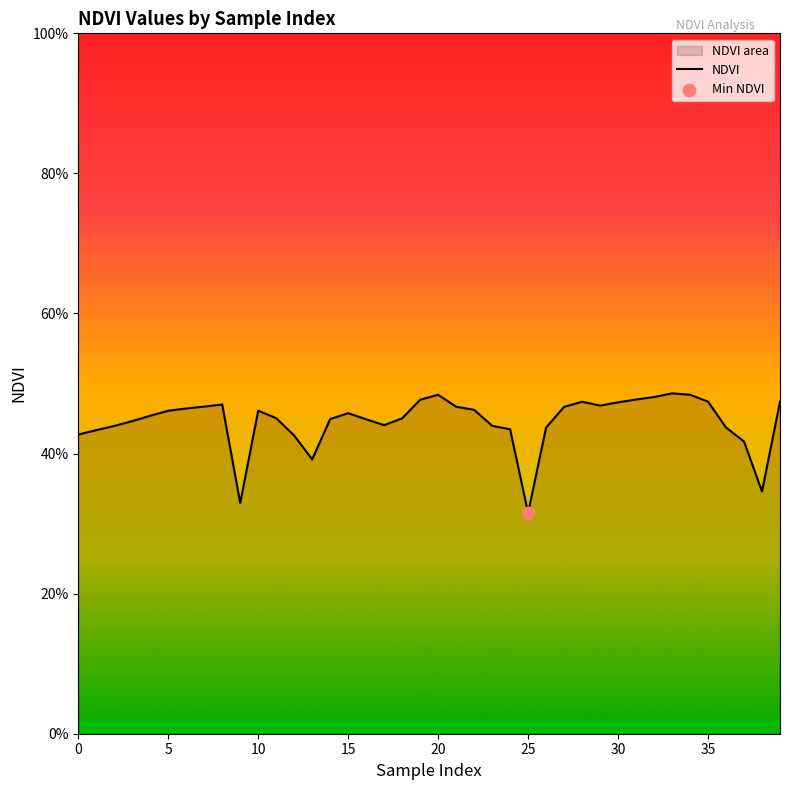

What is the change in value from 16 to 38?

-0.1